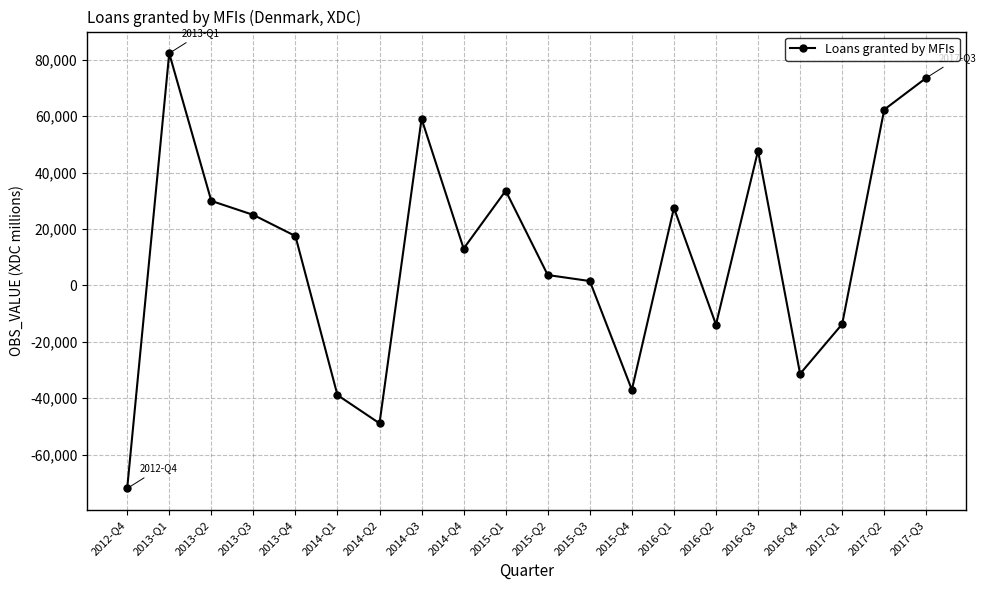

Where is the first local minimum?

2014-Q2